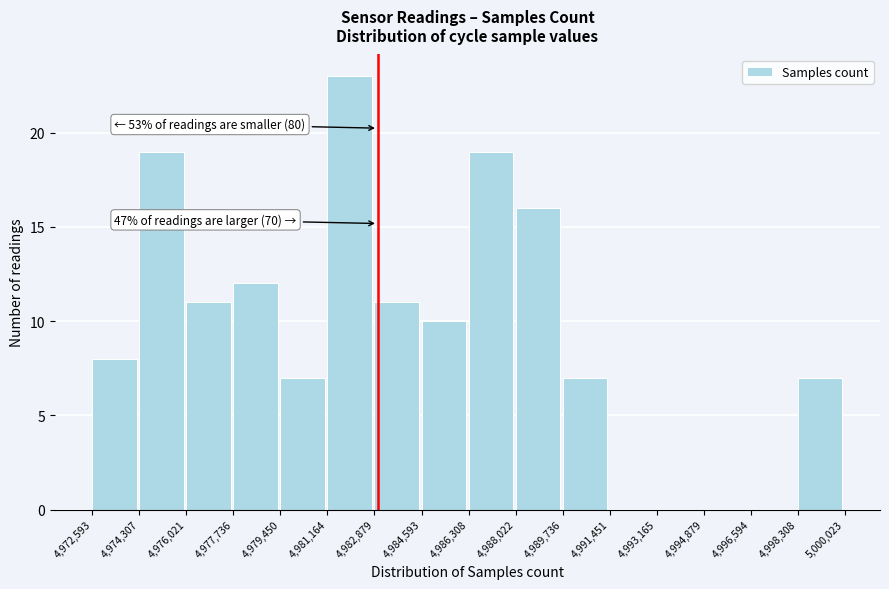

Over which range of the x-axis is the bar tallest?

4,981,164 to 4,982,879